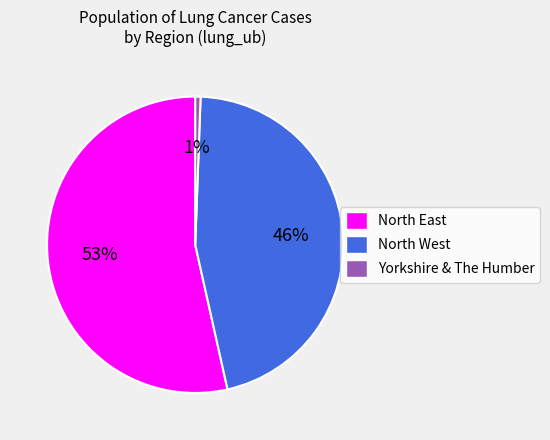

Rank the categories by value from highest to lowest.

North East, North West, Yorkshire & The Humber